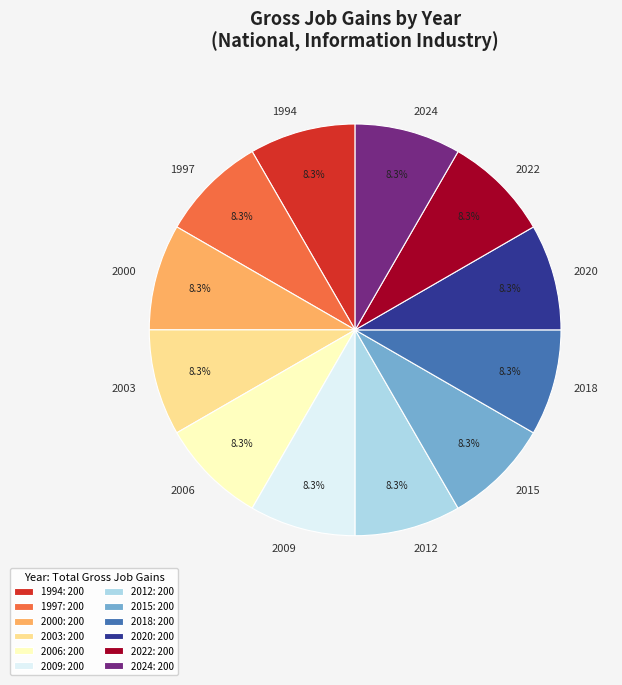

Does any single category account for the majority?

No